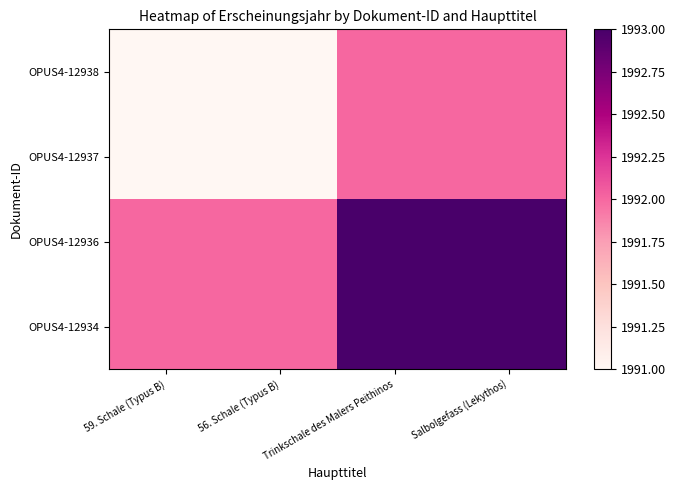

List the series in order of their peak value, highest first.

OPUS4-12936, OPUS4-12934, OPUS4-12938, OPUS4-12937